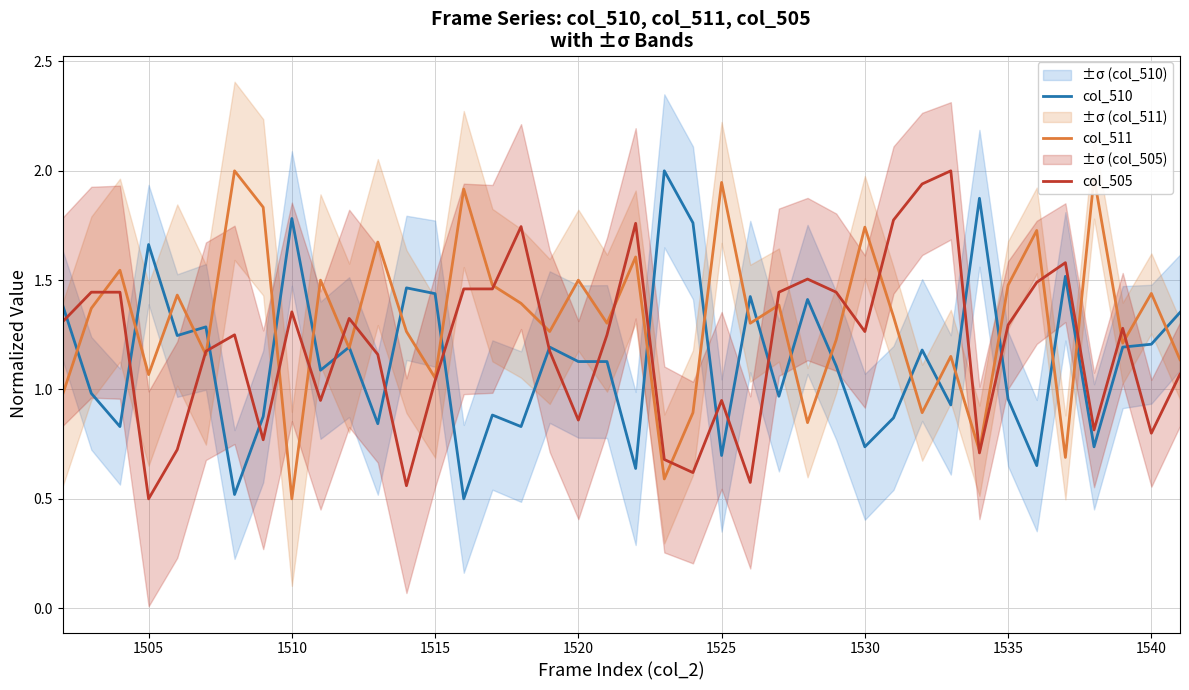

Is it true that col_505 equals 1.3 at 1535?

True